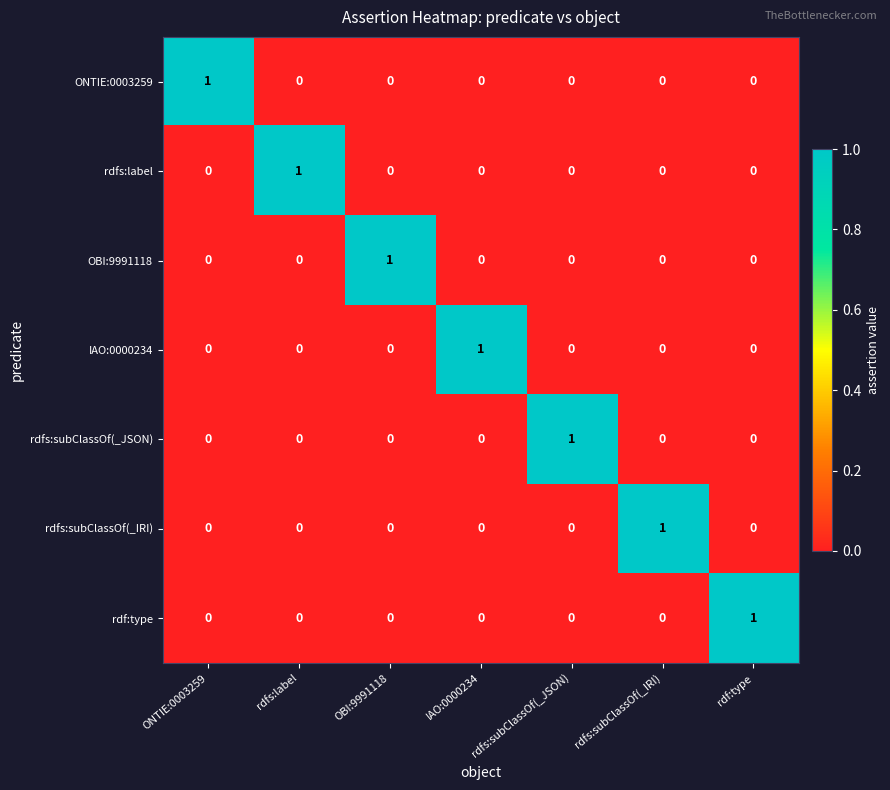

At how many categories does at least one series exceed 0?

7